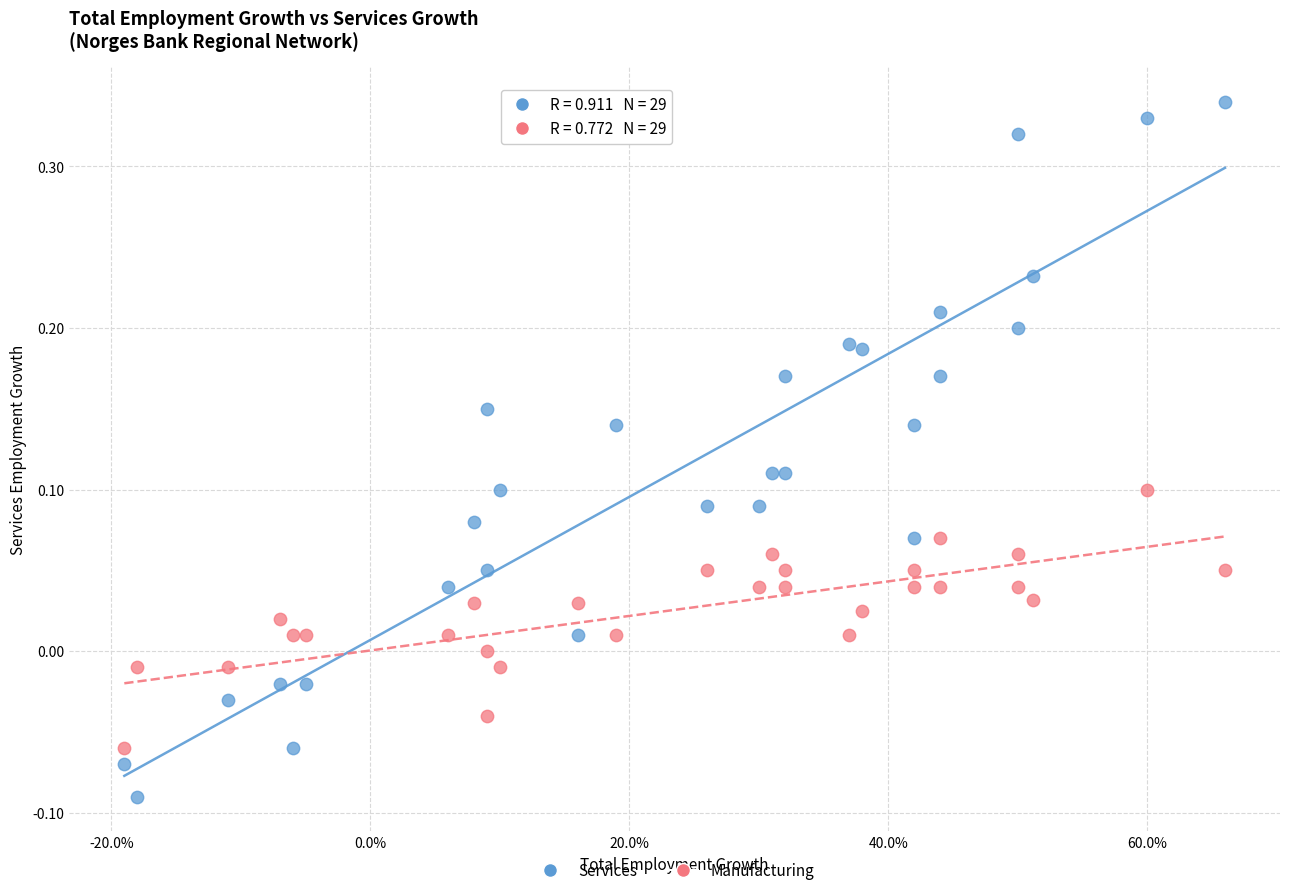

Across all data points, what is the range of X values (max minus min)?

0.9